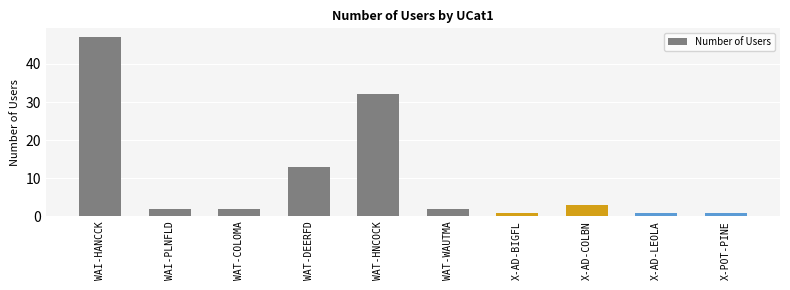

How many bars are there in total?

10